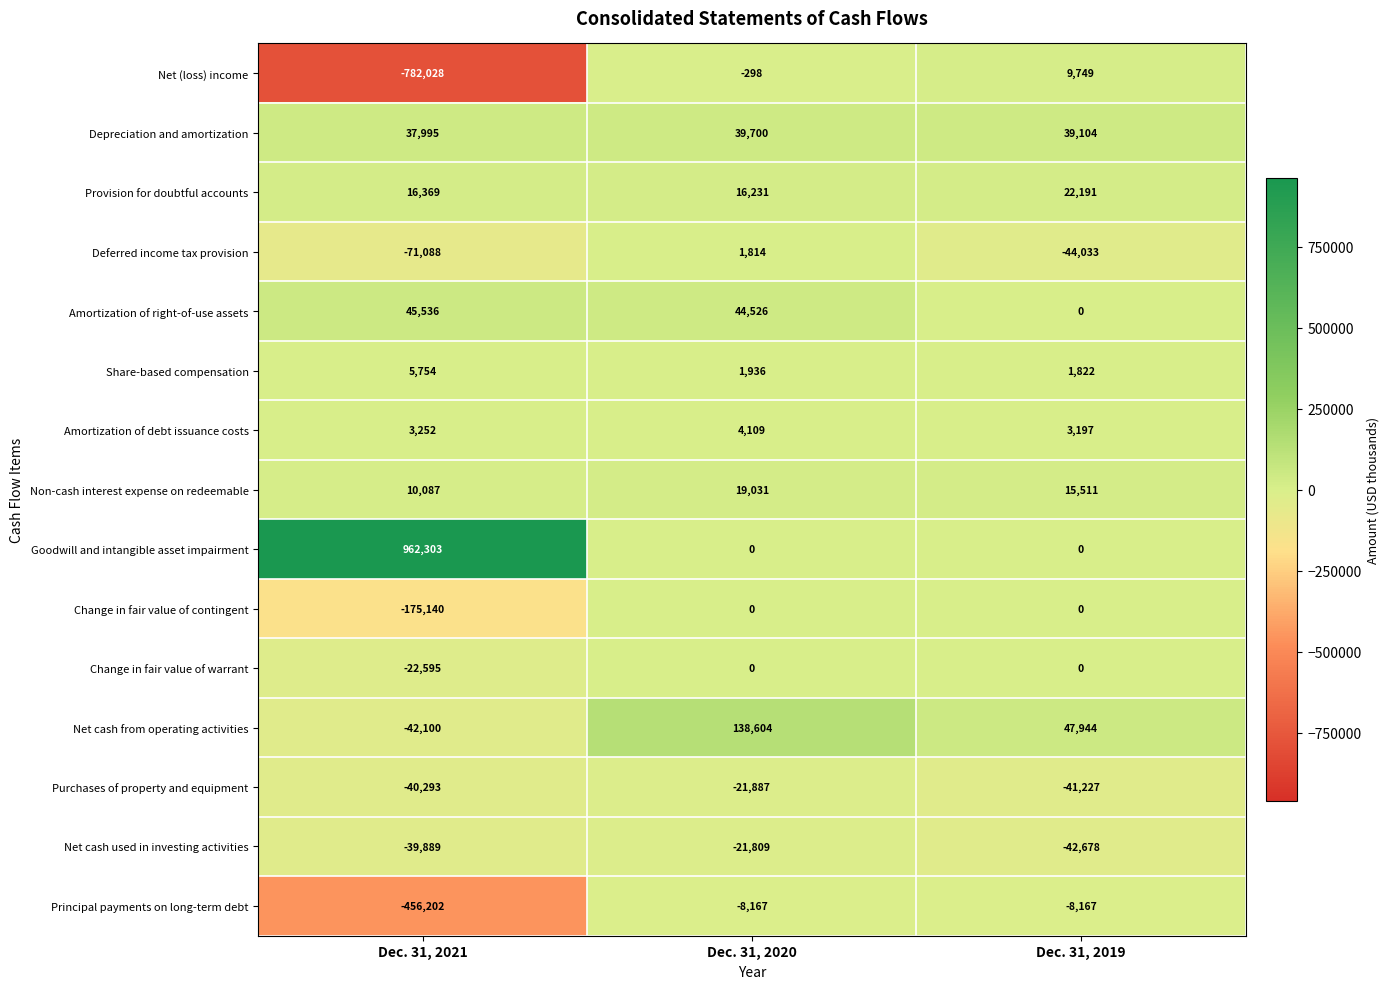

The Amortization of debt issuance costs series shows 2866 at Dec. 31, 2020. True or false?

False